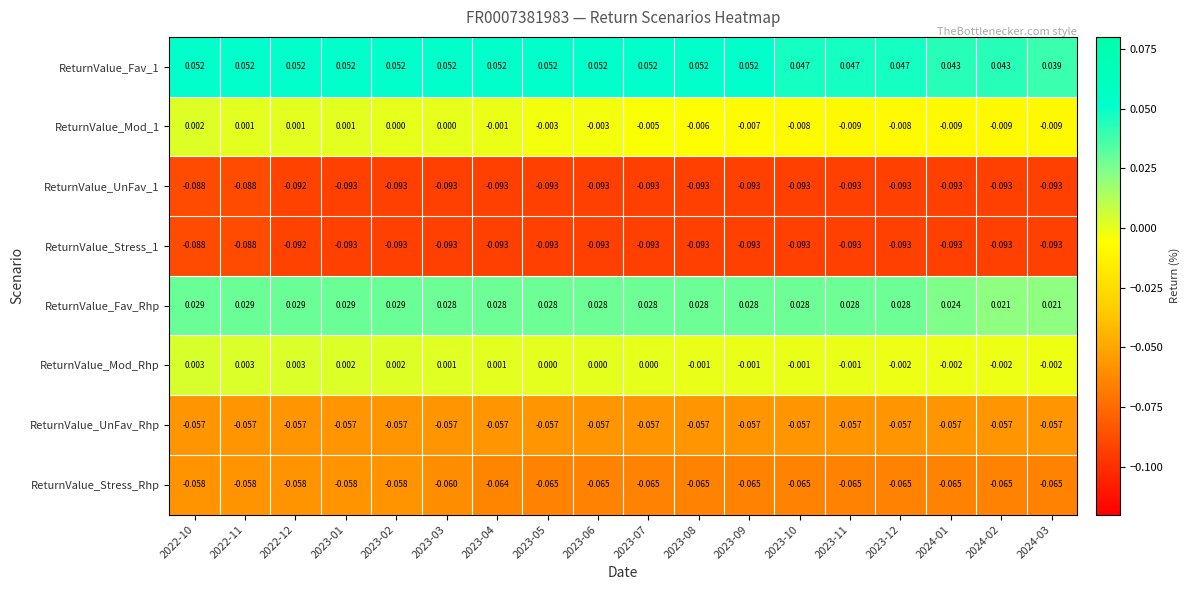

Is the value of ReturnValue_UnFav_1 at 2023-10 greater than the value of ReturnValue_Stress_Rhp at 2022-11?

No